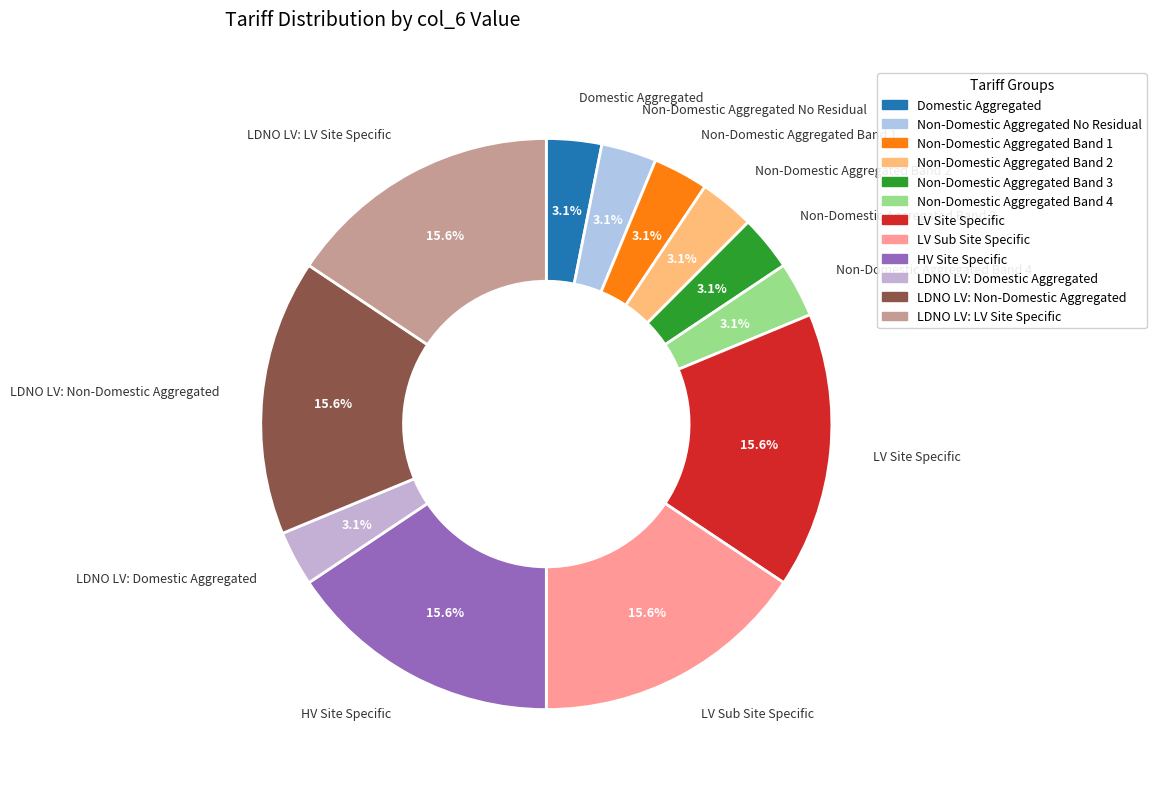

What percentage is the HV Site Specific slice, to the nearest percent?

16%